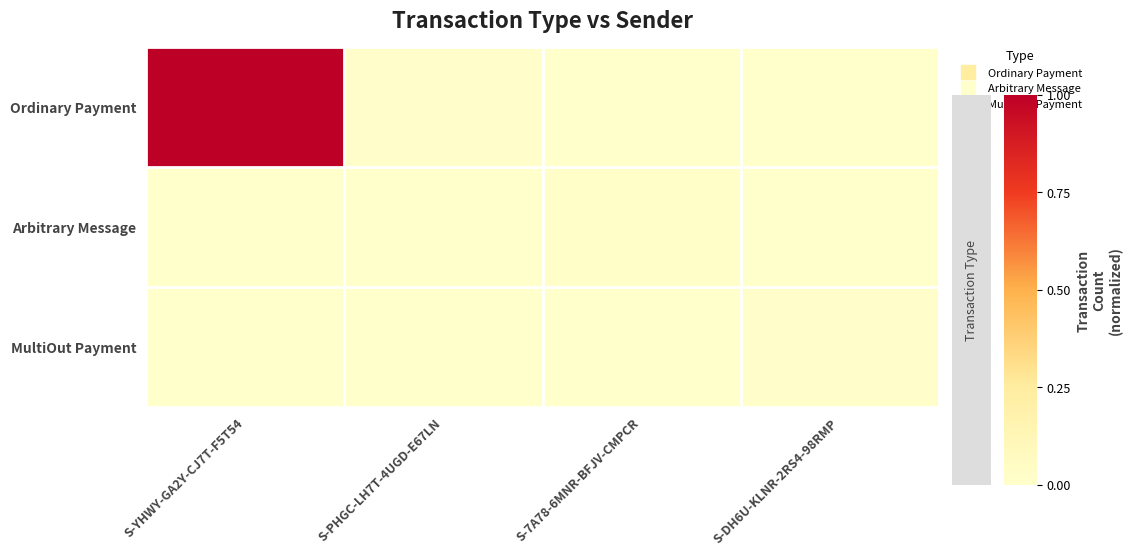

Reading left to right, transcribe all the data shown in this chart.

Ordinary Payment: S-YHWY-GA2Y-CJ7T-F5T54=1.0	S-PHGC-LH7T-4UGD-E67LN=0.0	S-7A78-6MNR-BFJV-CMPCR=0.0	S-DH6U-KLNR-2RS4-98RMP=0.0
Arbitrary Message: S-YHWY-GA2Y-CJ7T-F5T54=0.0	S-PHGC-LH7T-4UGD-E67LN=0.0	S-7A78-6MNR-BFJV-CMPCR=0.0	S-DH6U-KLNR-2RS4-98RMP=0.0
MultiOut Payment: S-YHWY-GA2Y-CJ7T-F5T54=0.0	S-PHGC-LH7T-4UGD-E67LN=0.0	S-7A78-6MNR-BFJV-CMPCR=0.0	S-DH6U-KLNR-2RS4-98RMP=0.0